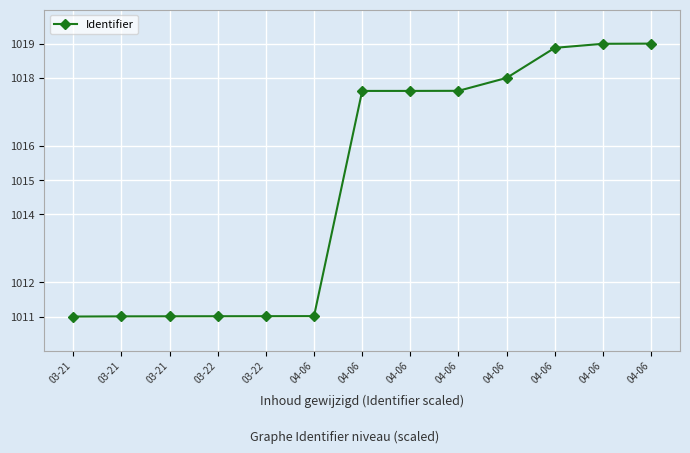

How many values exceed 1017?

7